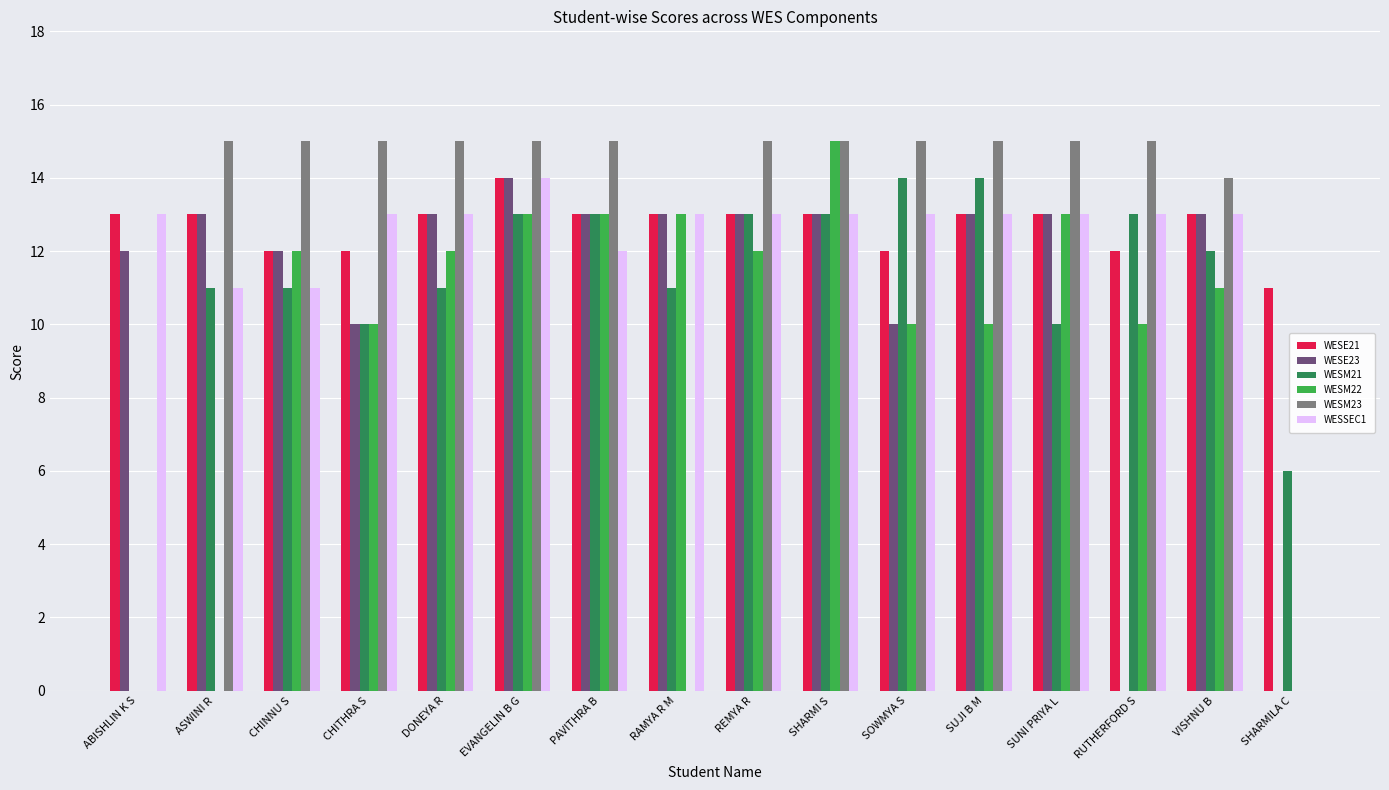

Reading left to right, extract all data points from this chart.

WESE21: ABISHLIN K S=13	ASWINI R=13	CHINNU S=12	CHITHRA S=12	DONEYA R=13	EVANGELIN B G=14	PAVITHRA B=13	RAMYA R M=13	REMYA R=13	SHARMI S=13	SOWMYA S=12	SUJI B M=13	SUNI PRIYA L=13	RUTHERFORD S=12	VISHNU B=13	SHARMILA C=11
WESE23: ABISHLIN K S=12	ASWINI R=13	CHINNU S=12	CHITHRA S=10	DONEYA R=13	EVANGELIN B G=14	PAVITHRA B=13	RAMYA R M=13	REMYA R=13	SHARMI S=13	SOWMYA S=10	SUJI B M=13	SUNI PRIYA L=13	RUTHERFORD S=0	VISHNU B=13	SHARMILA C=0
WESM21: ABISHLIN K S=0	ASWINI R=11	CHINNU S=11	CHITHRA S=10	DONEYA R=11	EVANGELIN B G=13	PAVITHRA B=13	RAMYA R M=11	REMYA R=13	SHARMI S=13	SOWMYA S=14	SUJI B M=14	SUNI PRIYA L=10	RUTHERFORD S=13	VISHNU B=12	SHARMILA C=6
WESM22: ABISHLIN K S=0	ASWINI R=0	CHINNU S=12	CHITHRA S=10	DONEYA R=12	EVANGELIN B G=13	PAVITHRA B=13	RAMYA R M=13	REMYA R=12	SHARMI S=15	SOWMYA S=10	SUJI B M=10	SUNI PRIYA L=13	RUTHERFORD S=10	VISHNU B=11	SHARMILA C=0
WESM23: ABISHLIN K S=0	ASWINI R=15	CHINNU S=15	CHITHRA S=15	DONEYA R=15	EVANGELIN B G=15	PAVITHRA B=15	RAMYA R M=0	REMYA R=15	SHARMI S=15	SOWMYA S=15	SUJI B M=15	SUNI PRIYA L=15	RUTHERFORD S=15	VISHNU B=14	SHARMILA C=0
WESSEC1: ABISHLIN K S=13	ASWINI R=11	CHINNU S=11	CHITHRA S=13	DONEYA R=13	EVANGELIN B G=14	PAVITHRA B=12	RAMYA R M=13	REMYA R=13	SHARMI S=13	SOWMYA S=13	SUJI B M=13	SUNI PRIYA L=13	RUTHERFORD S=13	VISHNU B=13	SHARMILA C=0